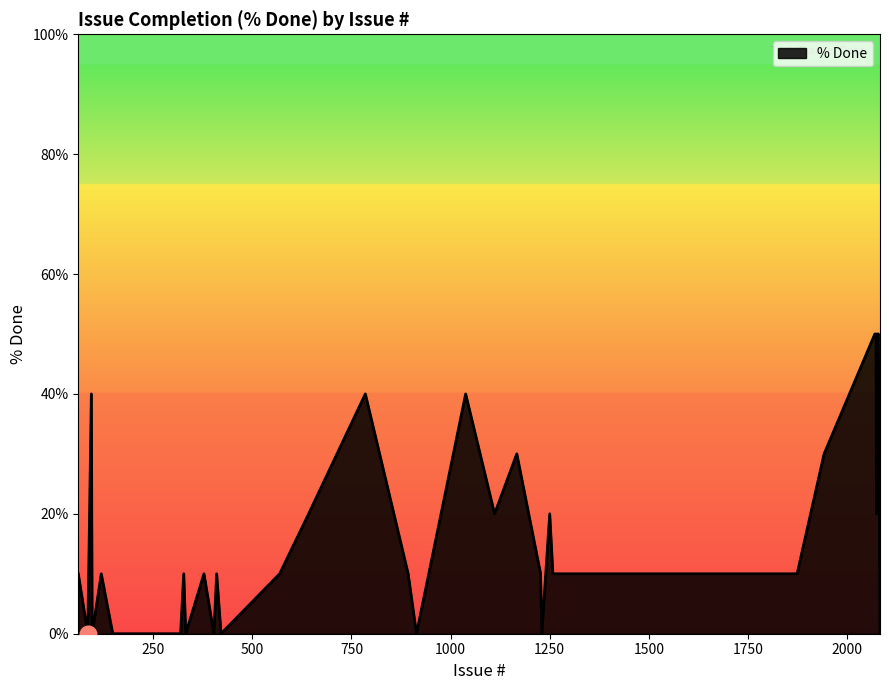

What is the average value?

17